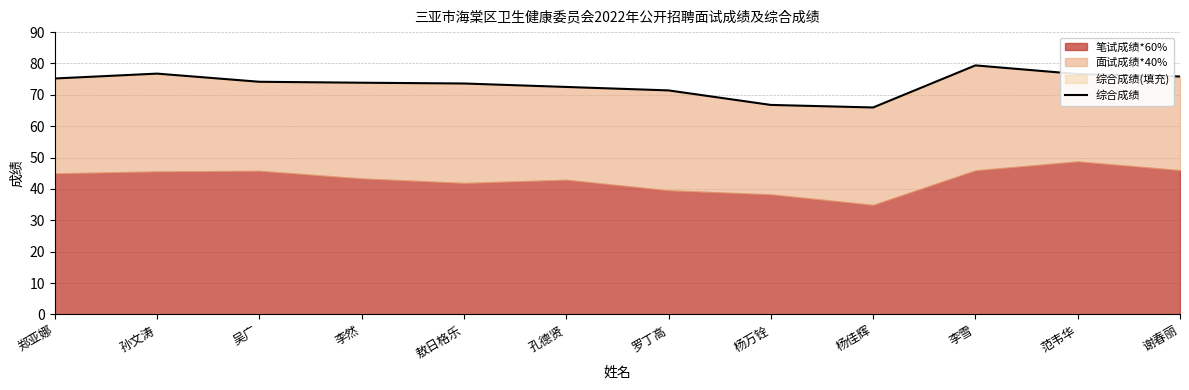

How many data points are less than 74?

6